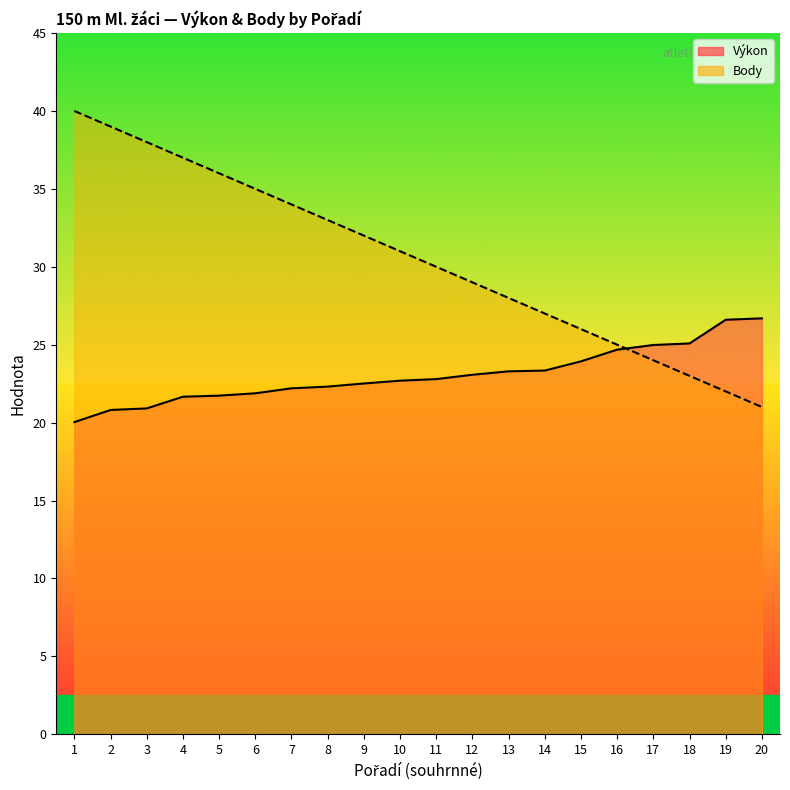

What is the highest value of the Body series?

40.0